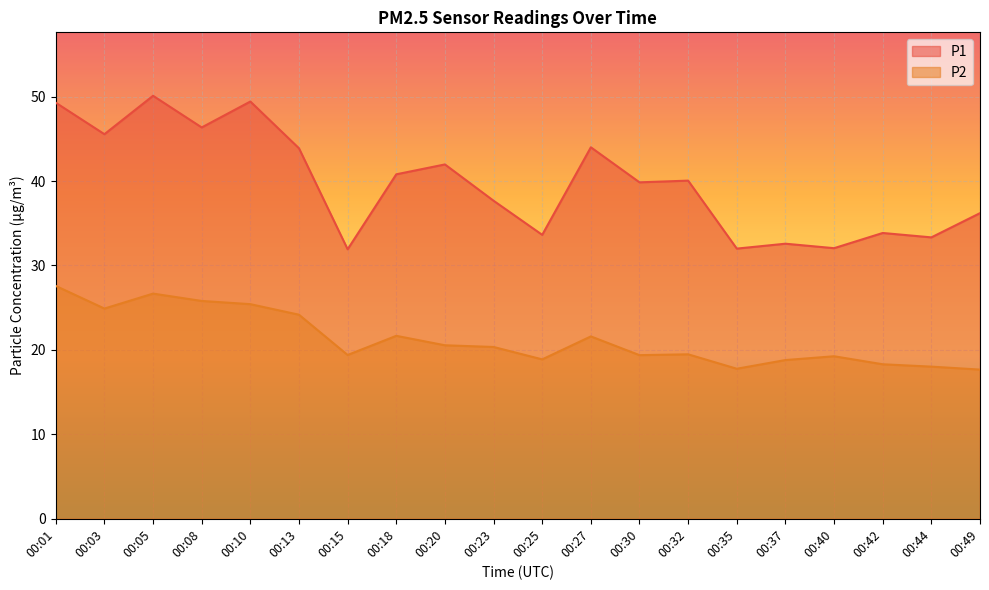

True or false: P1 and P2 cross at least once.

False